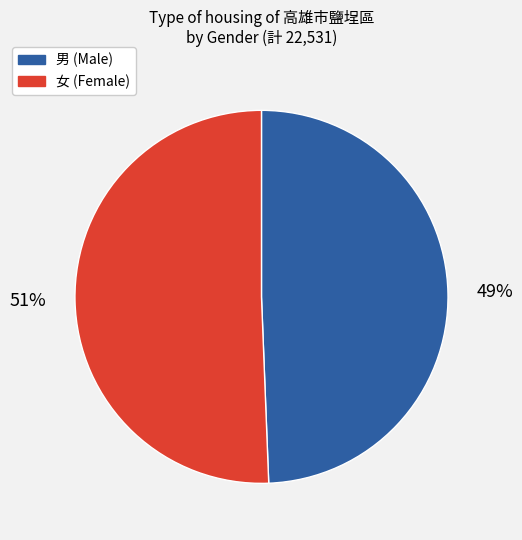

Is there any slice that represents more than half of the pie?

Yes